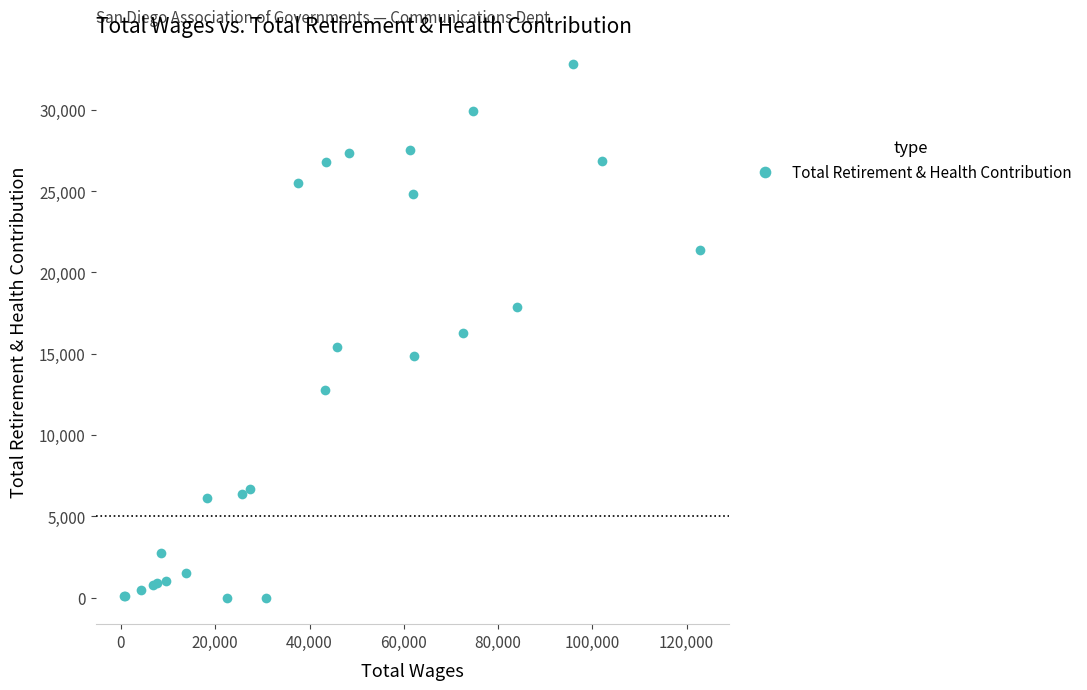

What is the difference between the second highest and second lowest values?

29951